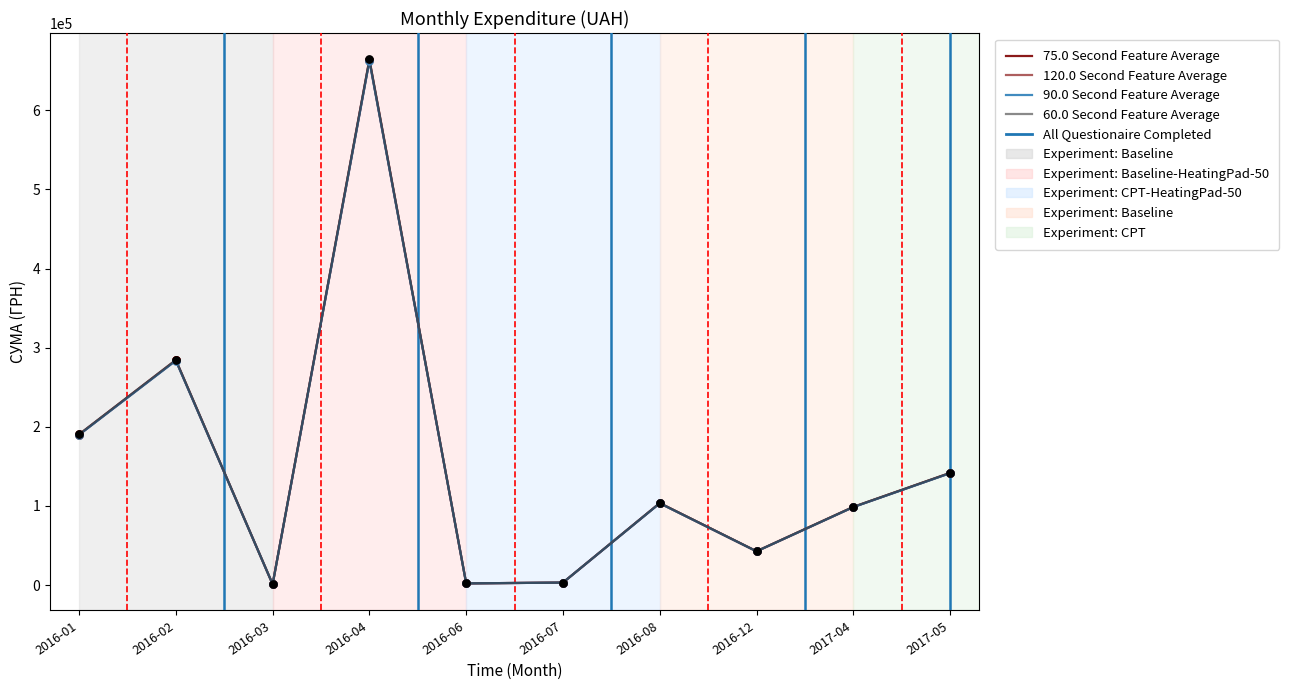

Does the chart have visible grid lines?

No